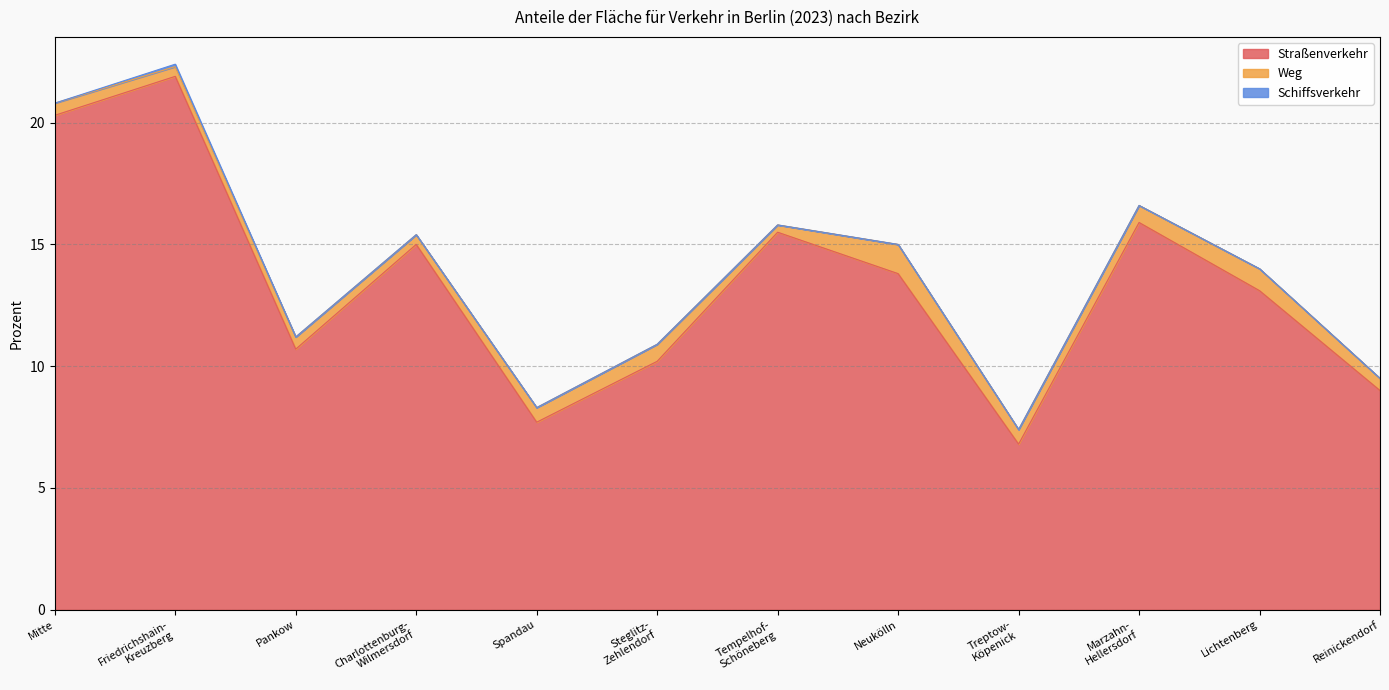

True or false: Schiffsverkehr and Weg intersect in this chart.

False